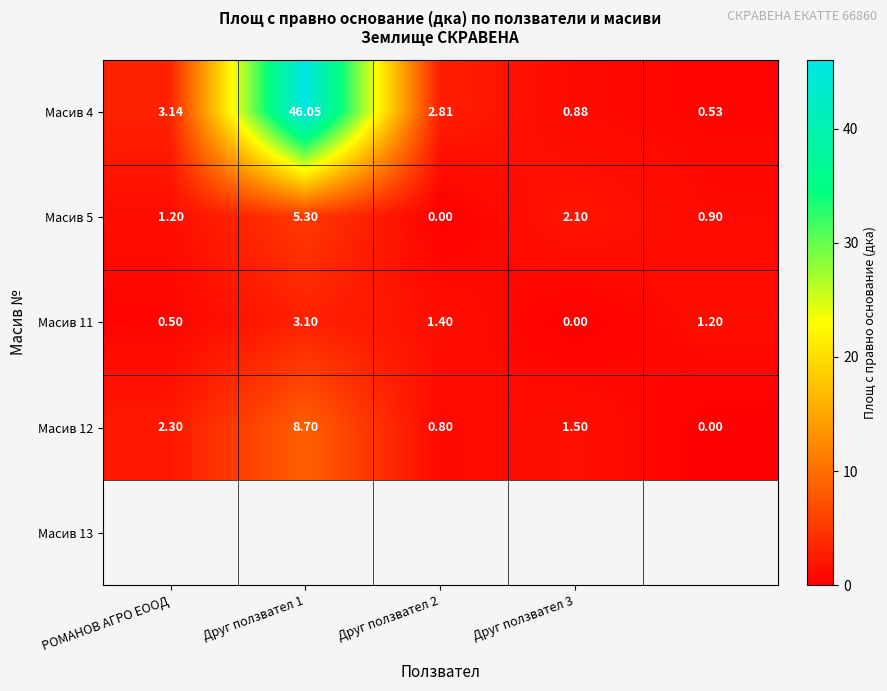

How many values in the Масив 11 series are below 1?

2